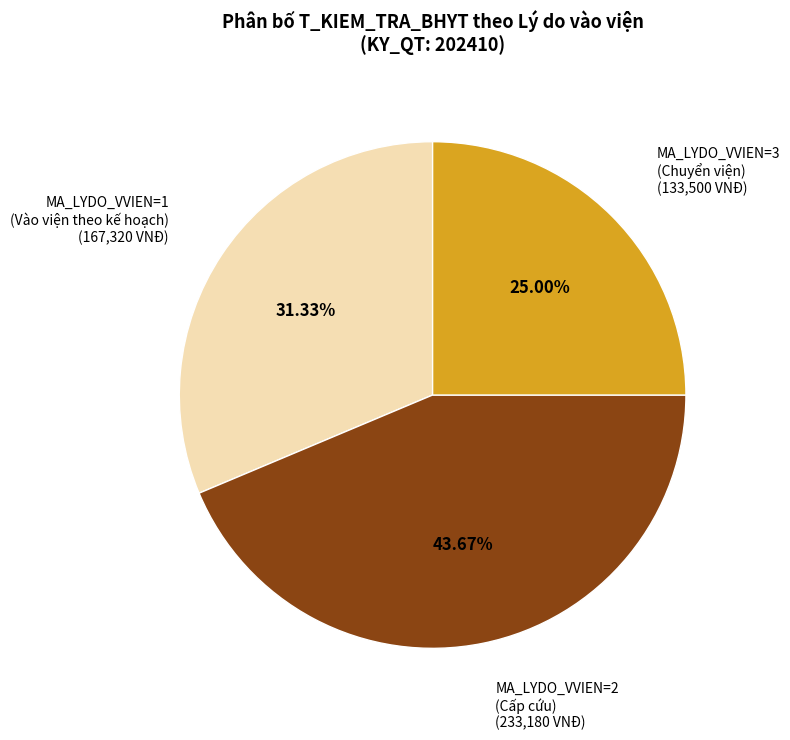

Does any single category account for the majority?

No